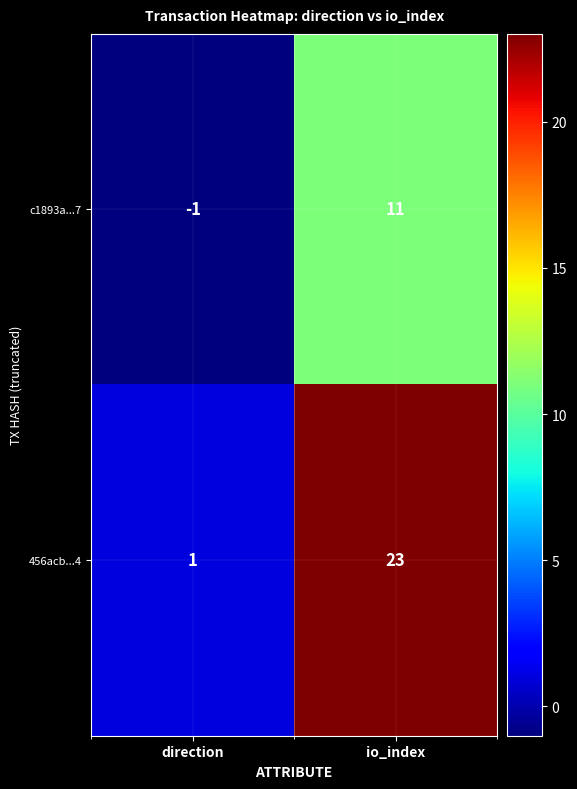

Which label corresponds to the smallest value in the chart?

direction